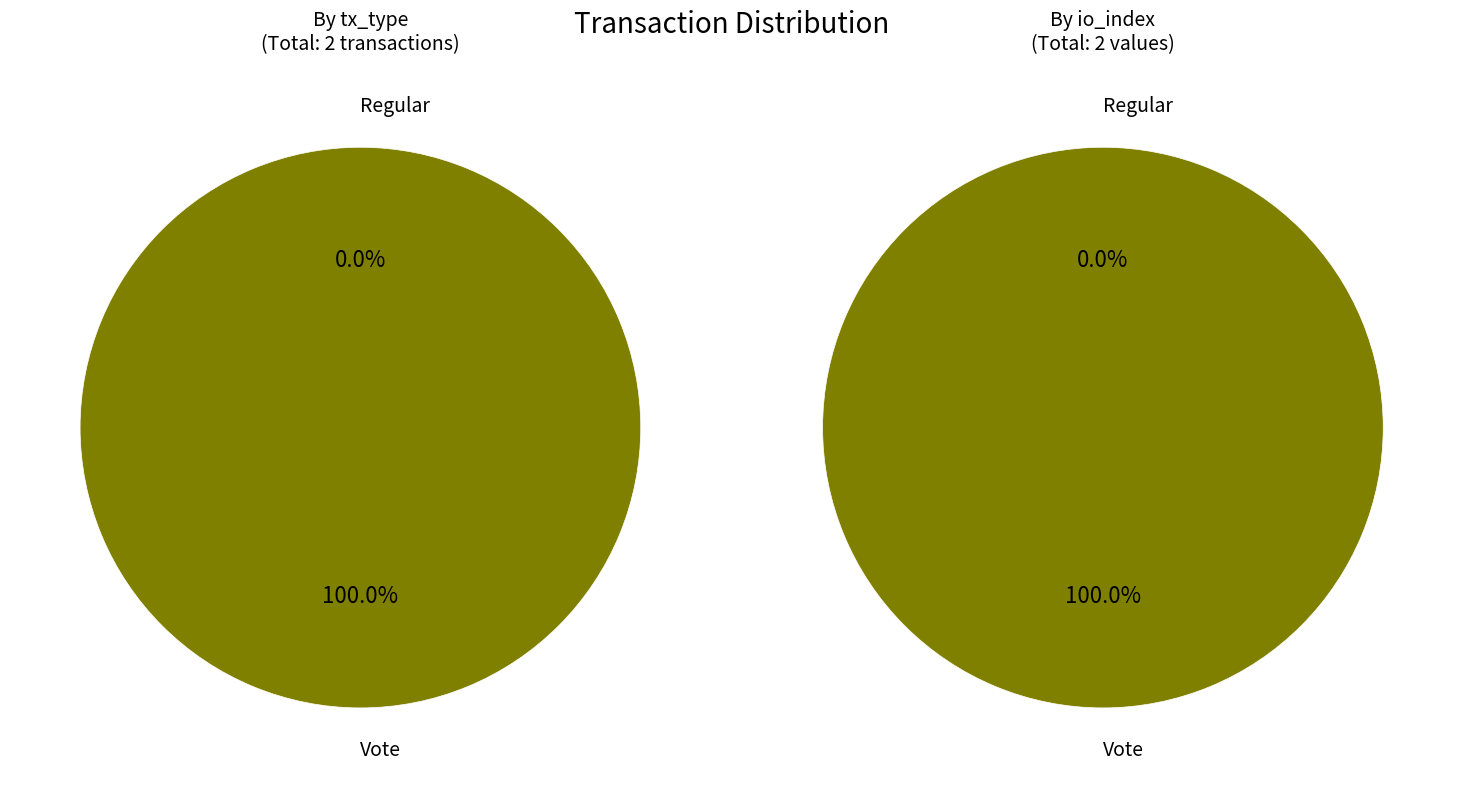

How many segments does this pie chart have?

2